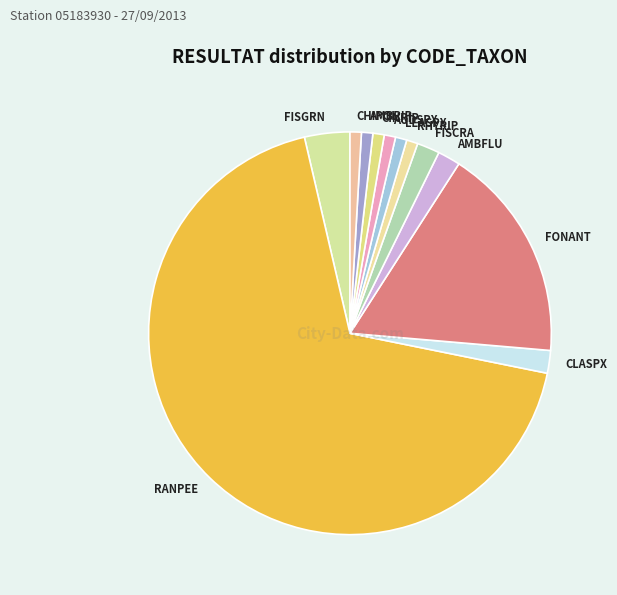

Is the sum of LEASPX and CINRIP greater than half?

No